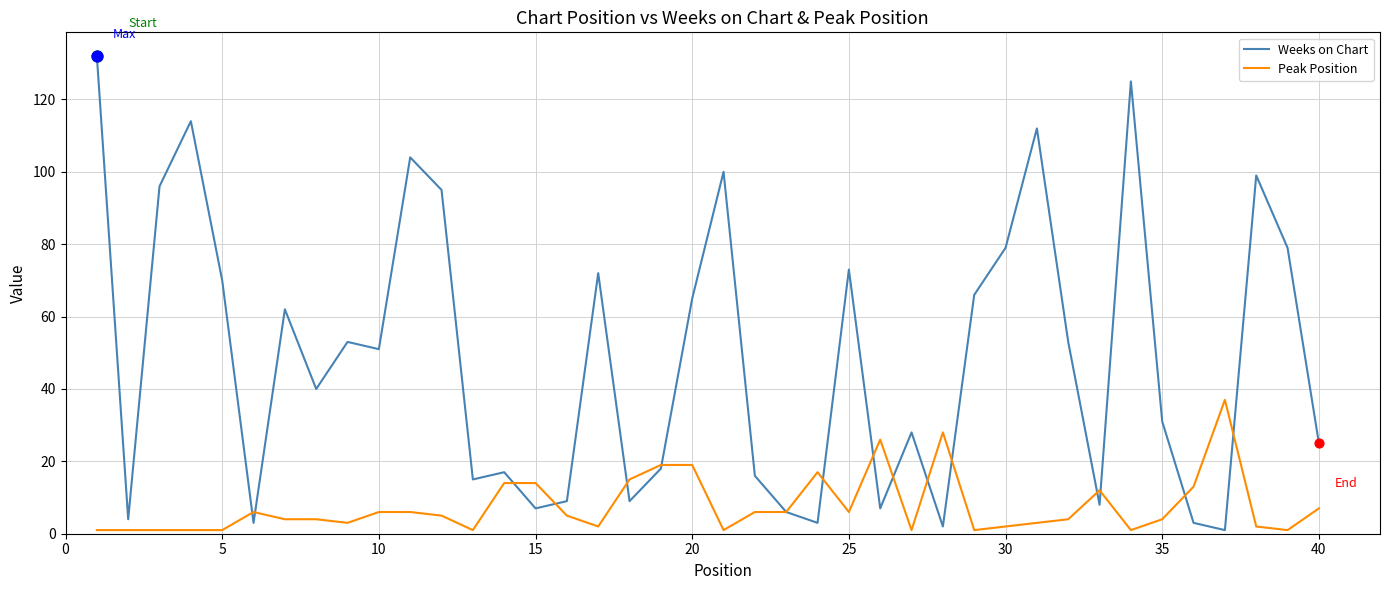

Which series has the largest range (max minus min)?

Weeks on Chart